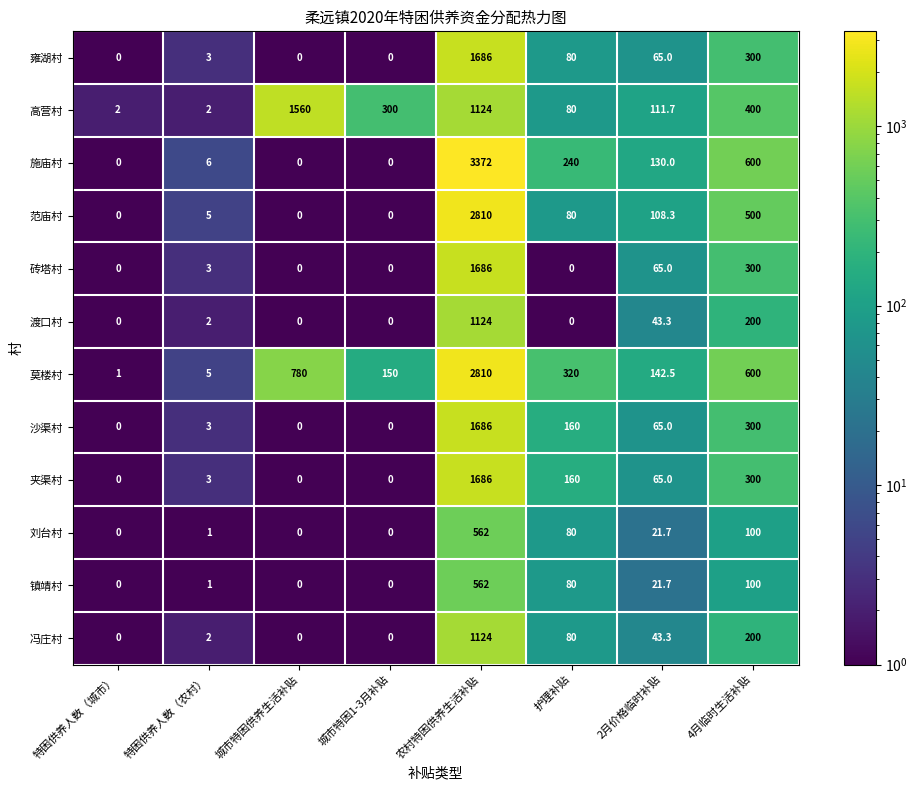

Which label corresponds to the largest value in the chart?

农村特困供养生活补贴